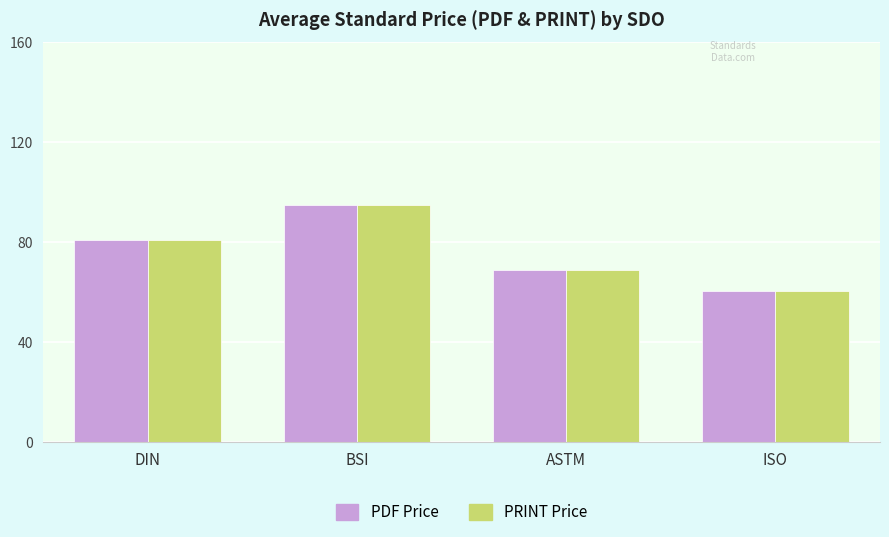

What is the greatest value displayed?

94.9